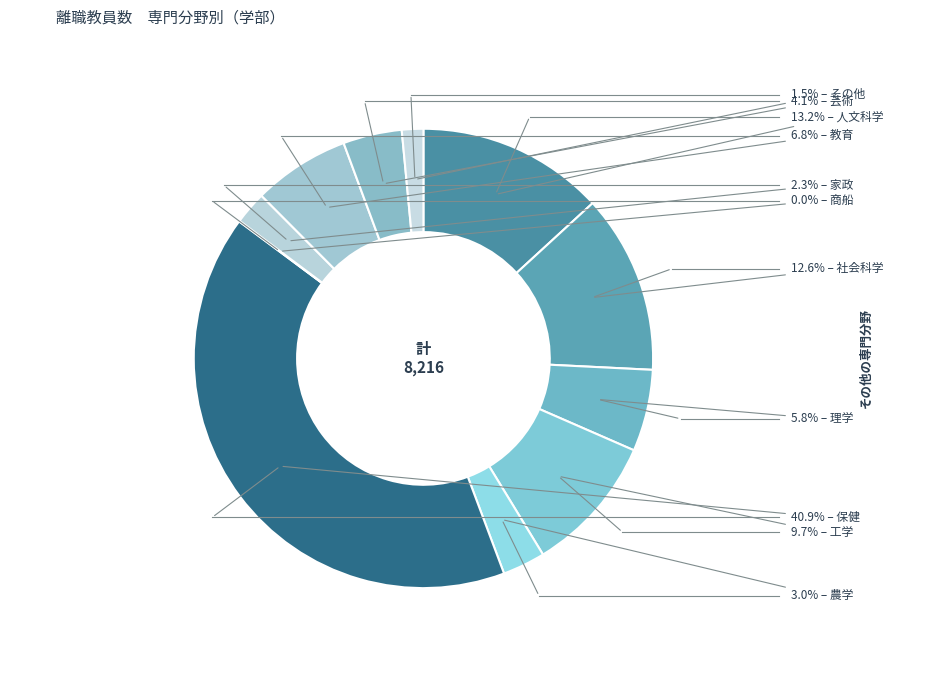

Count the number of slices in the pie.

11